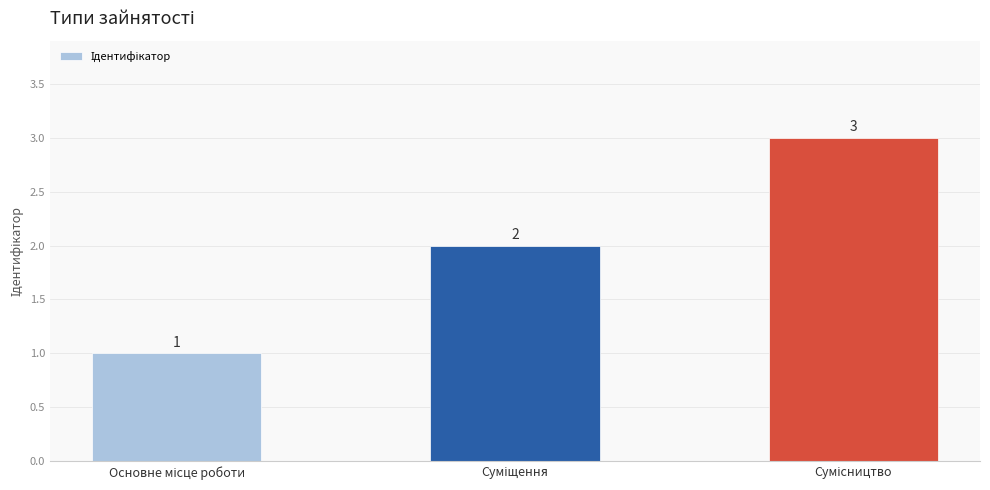

What is the value of the 1st bar from the left?

1